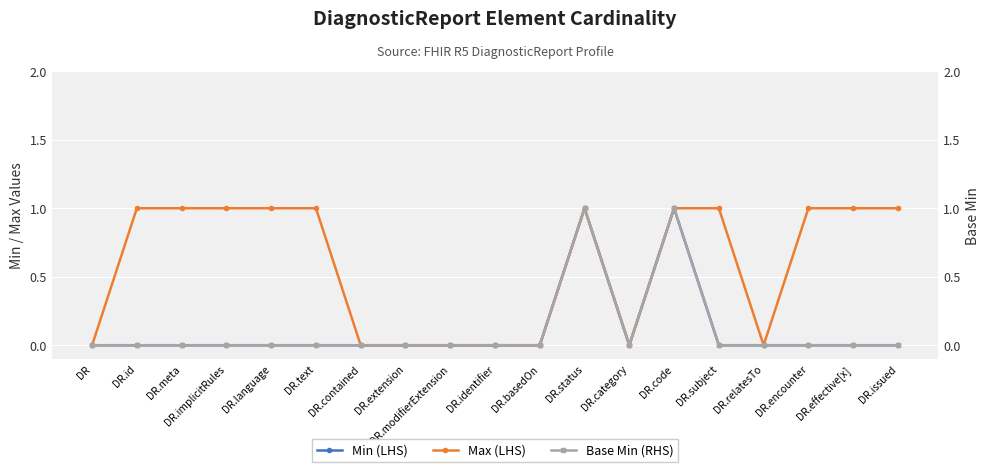

Is this an area chart (filled region under the line)?

No